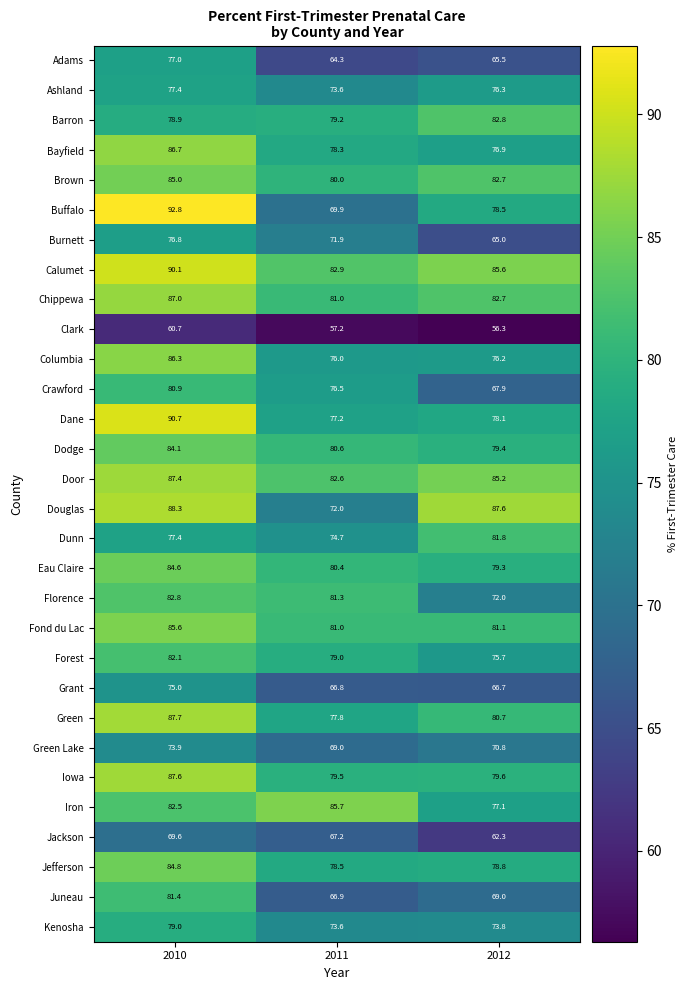

What is the sum of the Jackson values at 2012 and 2010?

131.9